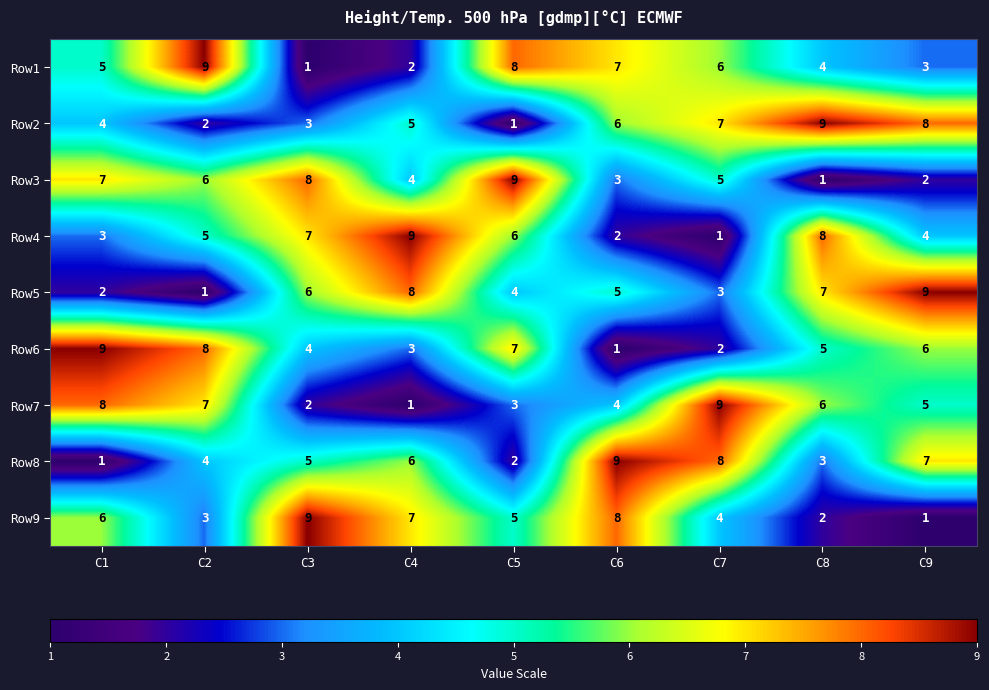

How many data points does each series have?

9